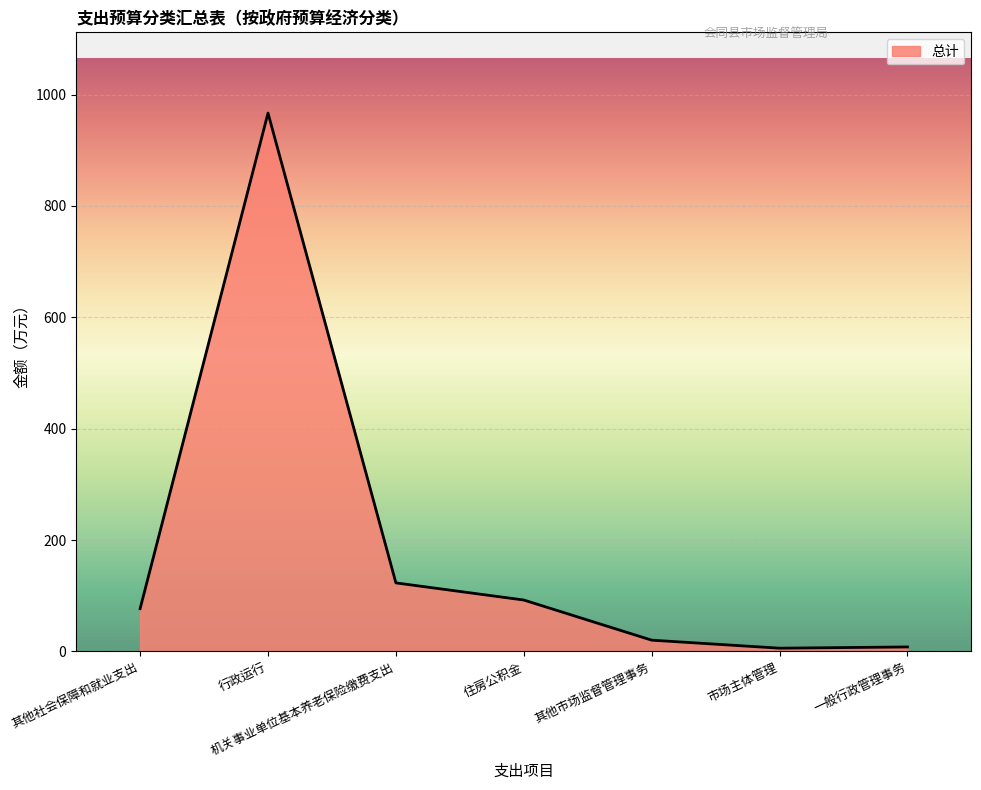

What is the sum of the values at 一般行政管理事务 and 市场主体管理?

13.8